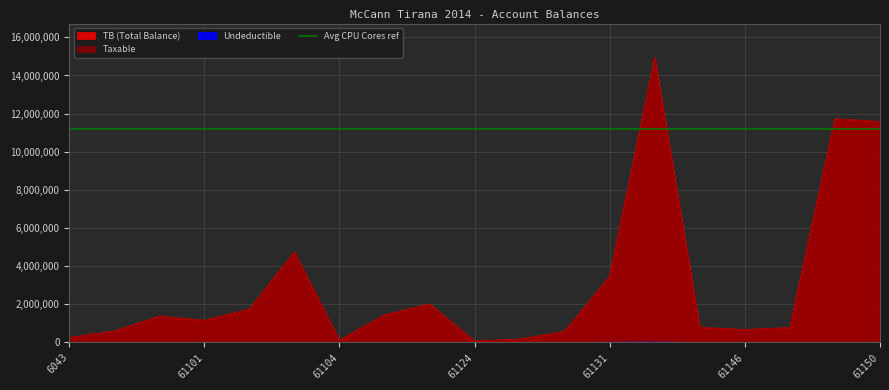

Between 61115 and 61131, which series saw the biggest shift?

TB